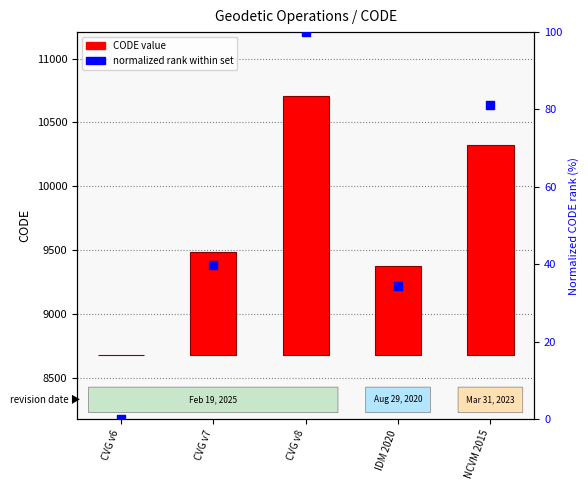

Which series has the widest spread of Y values?

CODE value